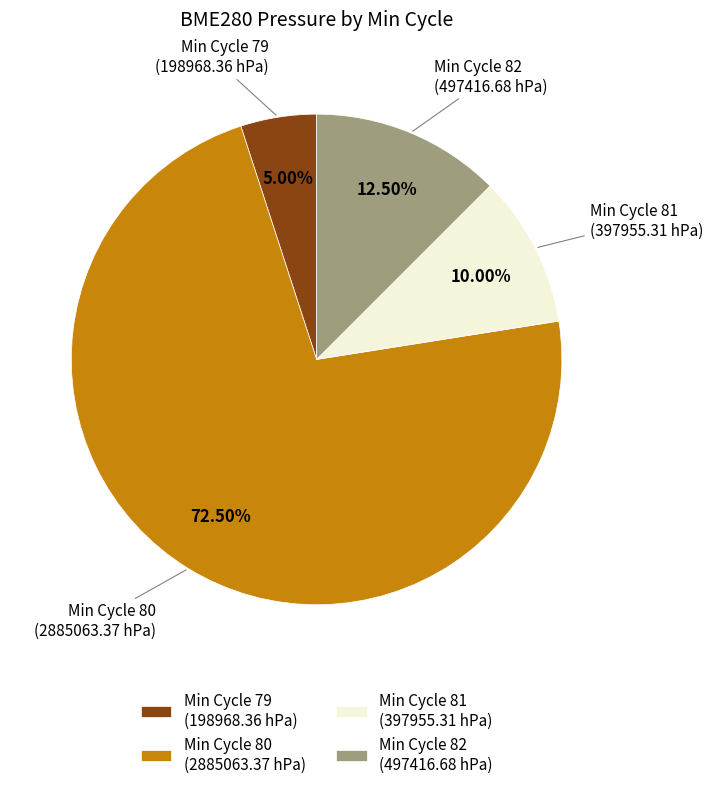

Is there a majority slice in this chart?

Yes